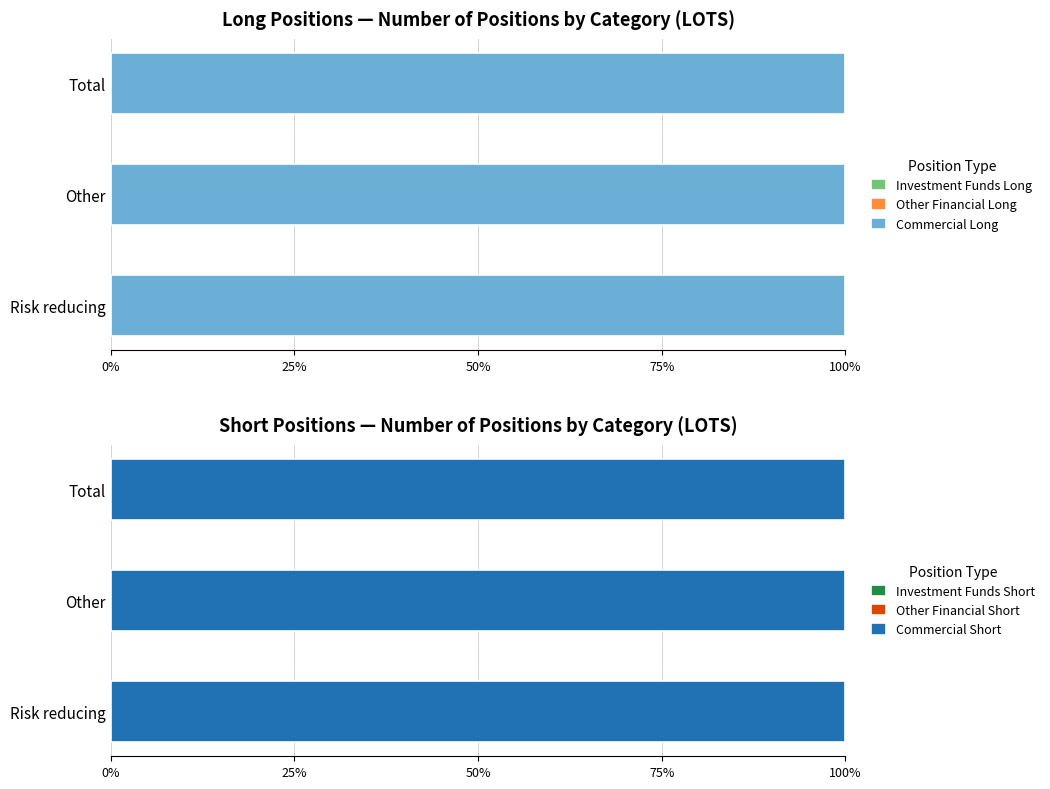

What position from the left is Total?

3